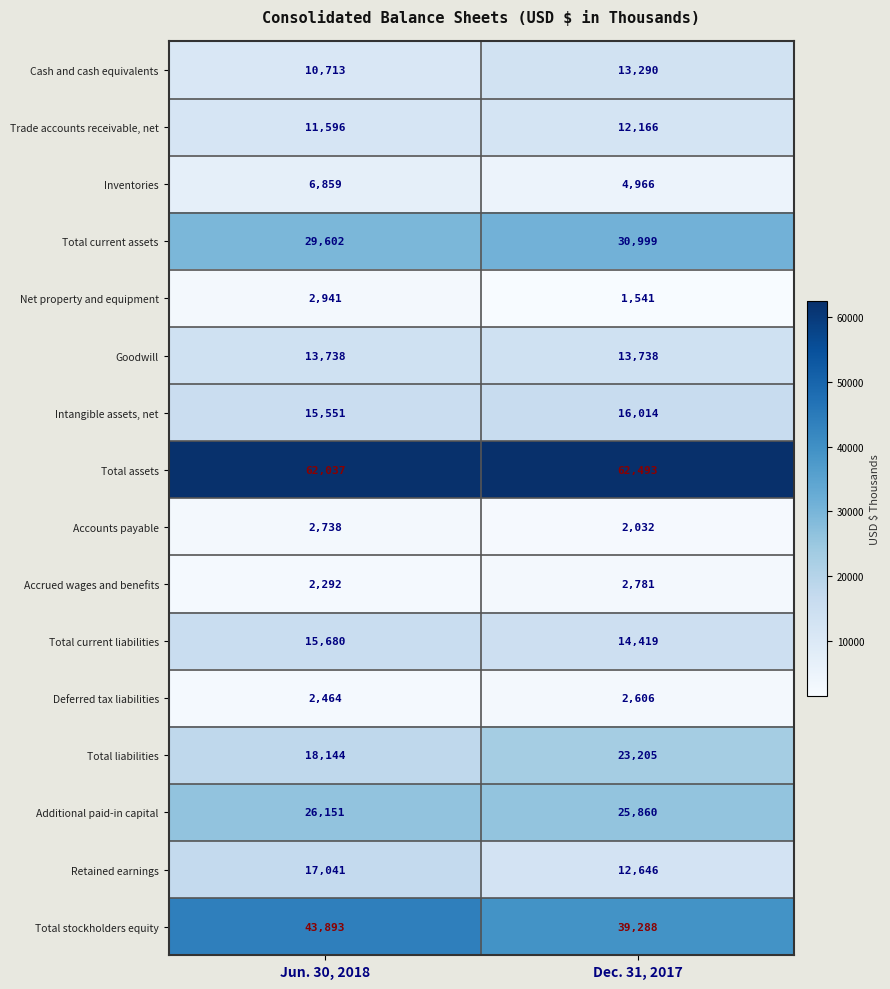

Which series has the widest spread of values?

Total liabilities